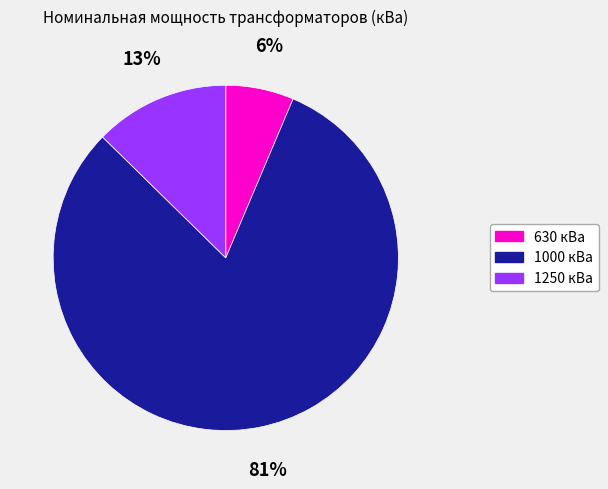

How many slices are in this pie chart?

3